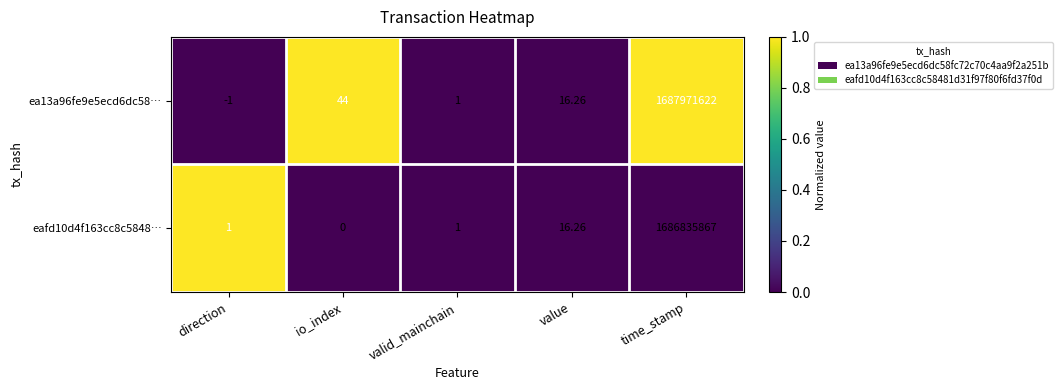

Which category has the lowest value across all series?

direction